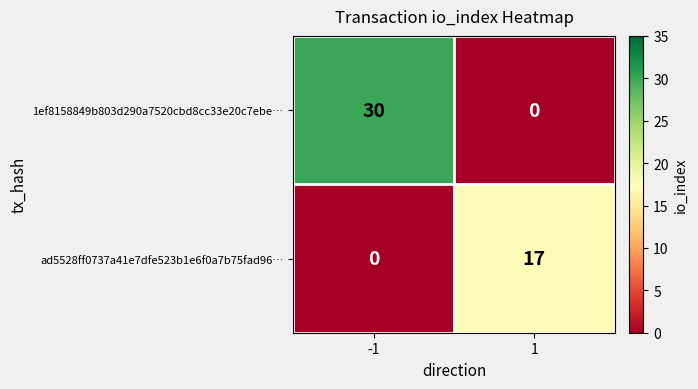

Reading left to right, what are all the values shown in this chart?

1ef8158849b803d290a7520cbd8cc33e20c7ebe…: 30	0
ad5528ff0737a41e7dfe523b1e6f0a7b75fad96…: 0	17